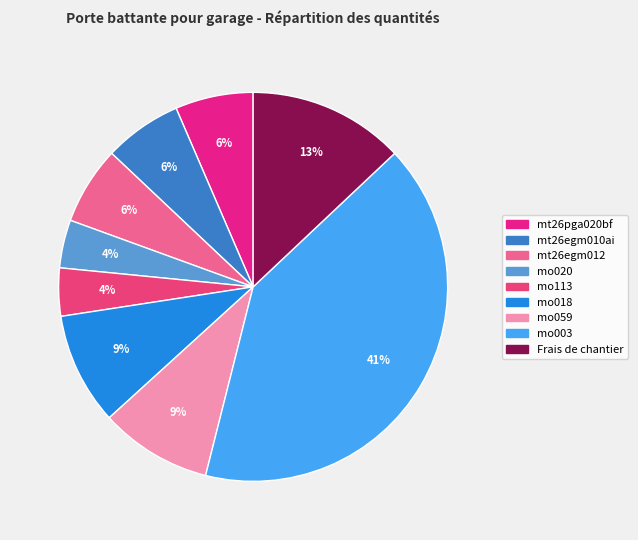

What portion of the pie excludes mo003?

59.0%